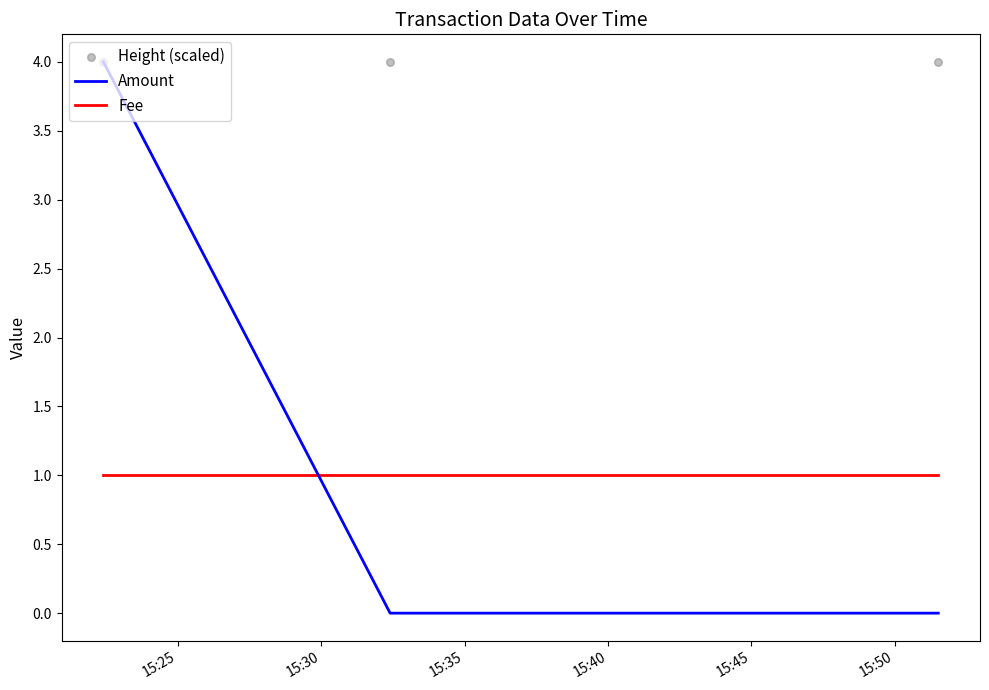

Which series reaches the maximum Y coordinate?

Height (scaled)